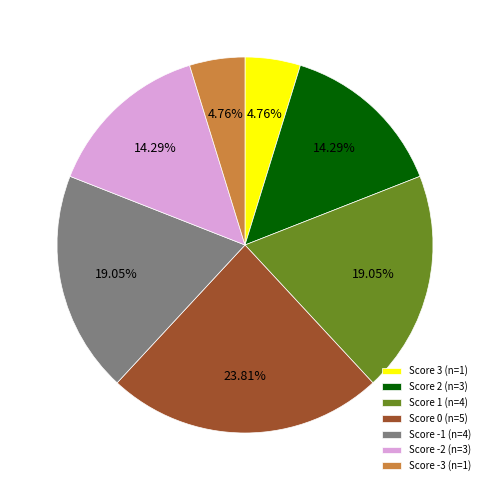

Combined, do Score -3 (n=1) and Score 1 (n=4) account for over 50%?

No